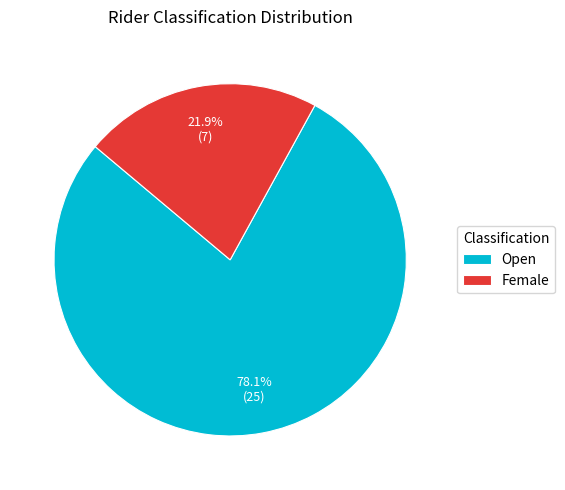

Is it true that Open is 78% of the pie?

True